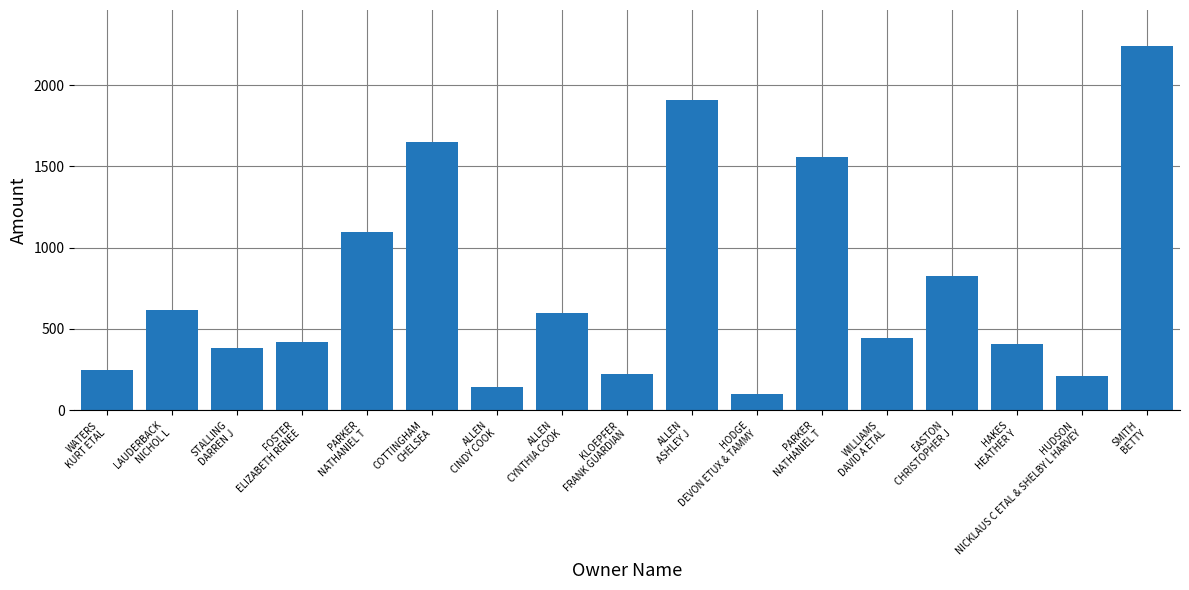

Which has a higher value, WILLIAMS
DAVID A ETAL or KLOEPFER
FRANK GUARDIAN?

WILLIAMS
DAVID A ETAL